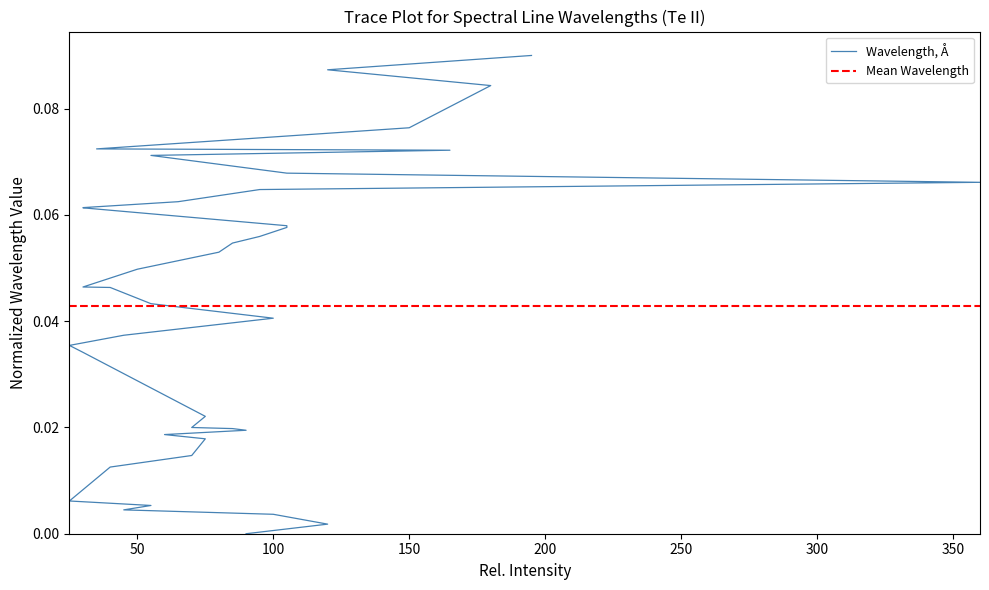

Does the chart display data point markers on the line(s)?

No